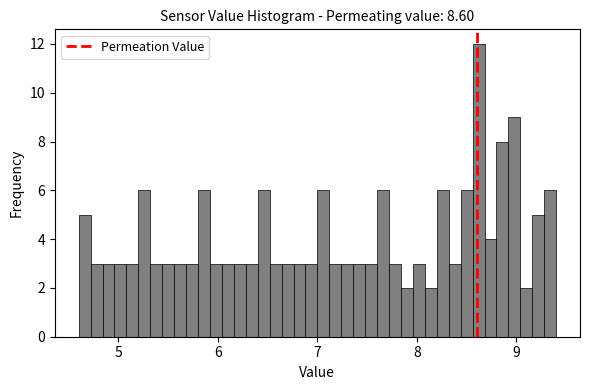

Read against the x-axis, roughly where is the centre of the tallest bar?

8.6